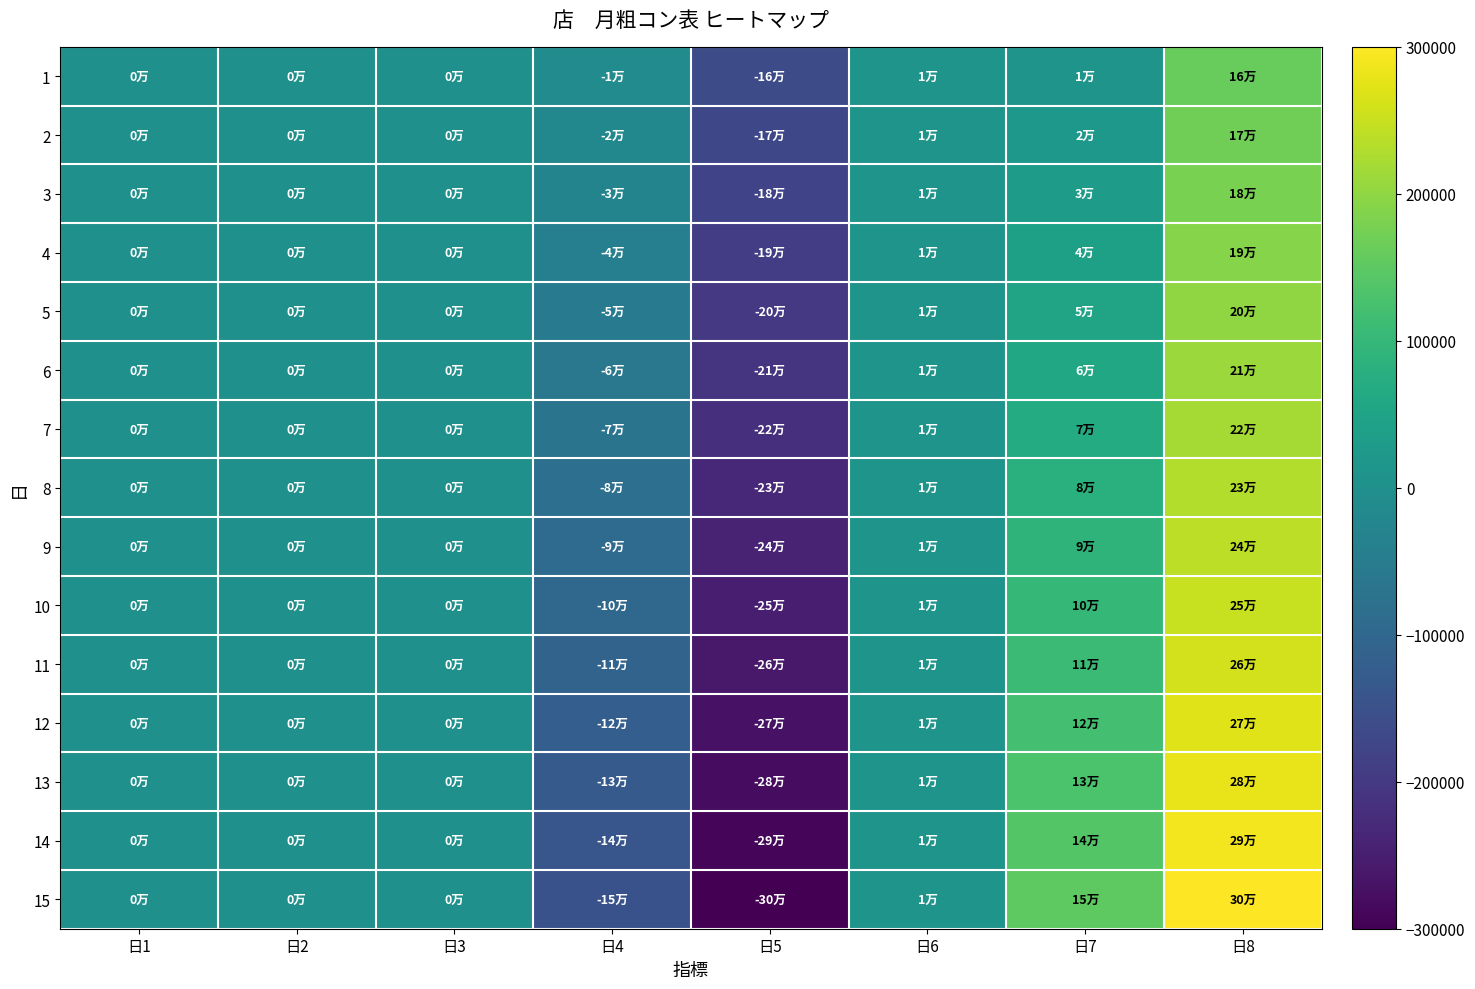

Reading left to right, what are all the values shown in this chart?

1: 日1=0	日2=0	日3=0	日4=-10000	日5=-160000	日6=10000	日7=10000	日8=160000
2: 日1=0	日2=0	日3=0	日4=-20000	日5=-170000	日6=10000	日7=20000	日8=170000
3: 日1=0	日2=0	日3=0	日4=-30000	日5=-180000	日6=10000	日7=30000	日8=180000
4: 日1=0	日2=0	日3=0	日4=-40000	日5=-190000	日6=10000	日7=40000	日8=190000
5: 日1=0	日2=0	日3=0	日4=-50000	日5=-200000	日6=10000	日7=50000	日8=200000
6: 日1=0	日2=0	日3=0	日4=-60000	日5=-210000	日6=10000	日7=60000	日8=210000
7: 日1=0	日2=0	日3=0	日4=-70000	日5=-220000	日6=10000	日7=70000	日8=220000
8: 日1=0	日2=0	日3=0	日4=-80000	日5=-230000	日6=10000	日7=80000	日8=230000
9: 日1=0	日2=0	日3=0	日4=-90000	日5=-240000	日6=10000	日7=90000	日8=240000
10: 日1=0	日2=0	日3=0	日4=-100000	日5=-250000	日6=10000	日7=100000	日8=250000
11: 日1=0	日2=0	日3=0	日4=-110000	日5=-260000	日6=10000	日7=110000	日8=260000
12: 日1=0	日2=0	日3=0	日4=-120000	日5=-270000	日6=10000	日7=120000	日8=270000
13: 日1=0	日2=0	日3=0	日4=-130000	日5=-280000	日6=10000	日7=130000	日8=280000
14: 日1=0	日2=0	日3=0	日4=-140000	日5=-290000	日6=10000	日7=140000	日8=290000
15: 日1=0	日2=0	日3=0	日4=-150000	日5=-300000	日6=10000	日7=150000	日8=300000